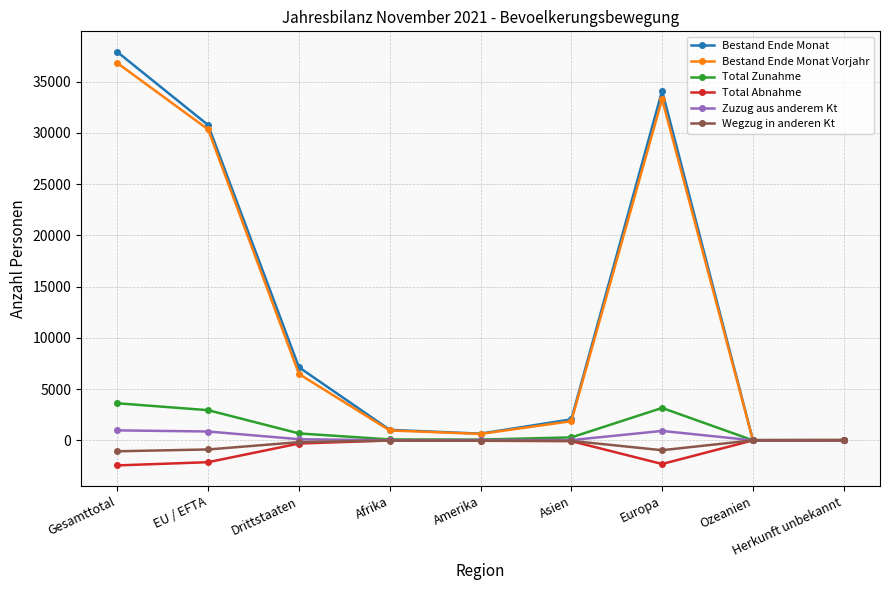

Which series changed the most between Amerika and Europa?

Bestand Ende Monat